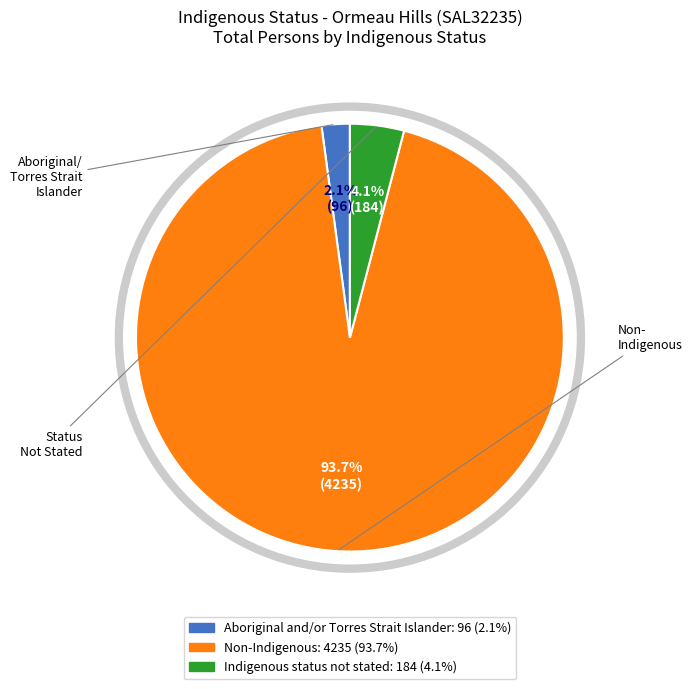

To the nearest percent, what percentage of the pie is Non-Indigenous?

94%